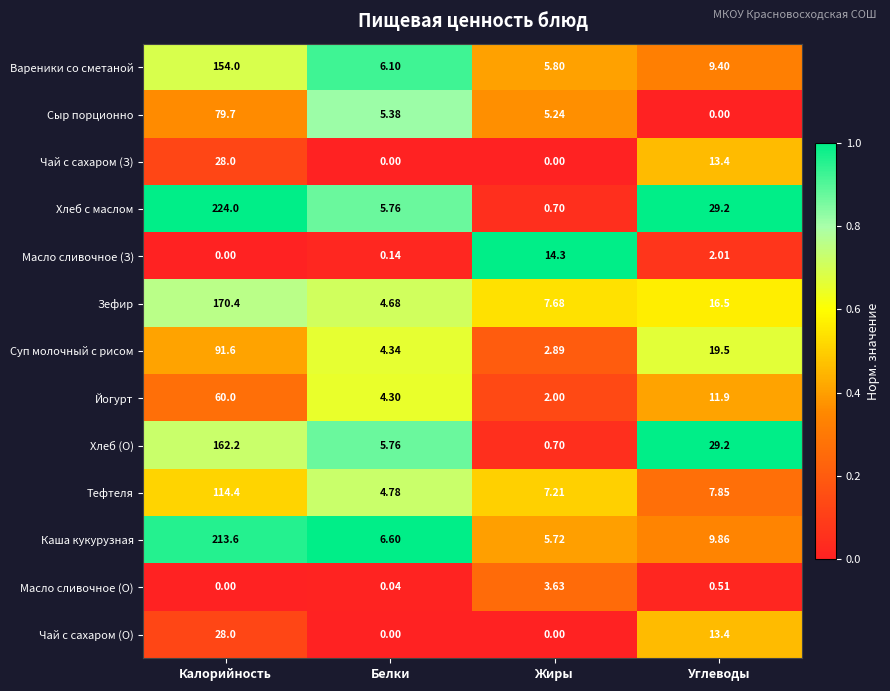

At which category is the sum across all series the highest?

Калорийность